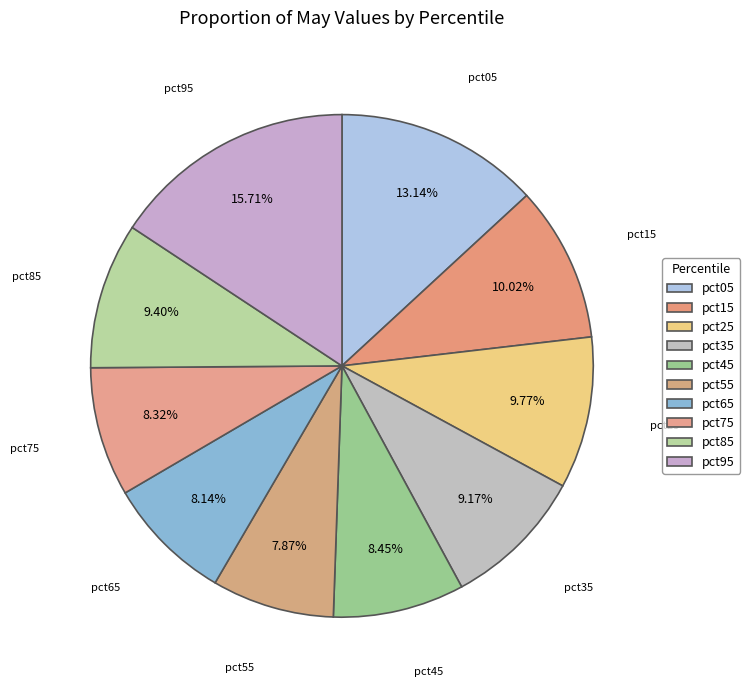

What percentage is NOT represented by pct75?

91.7%